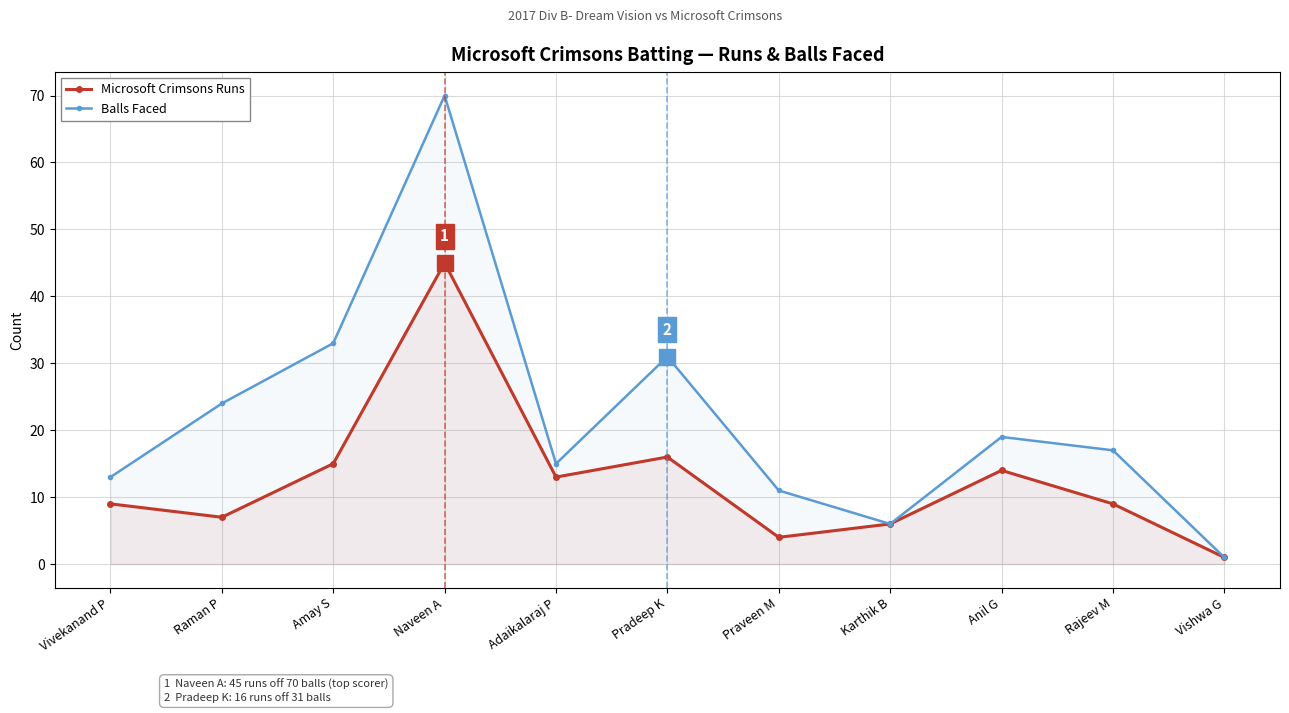

True or false: Microsoft Crimsons Runs and Balls Faced cross at least once.

False